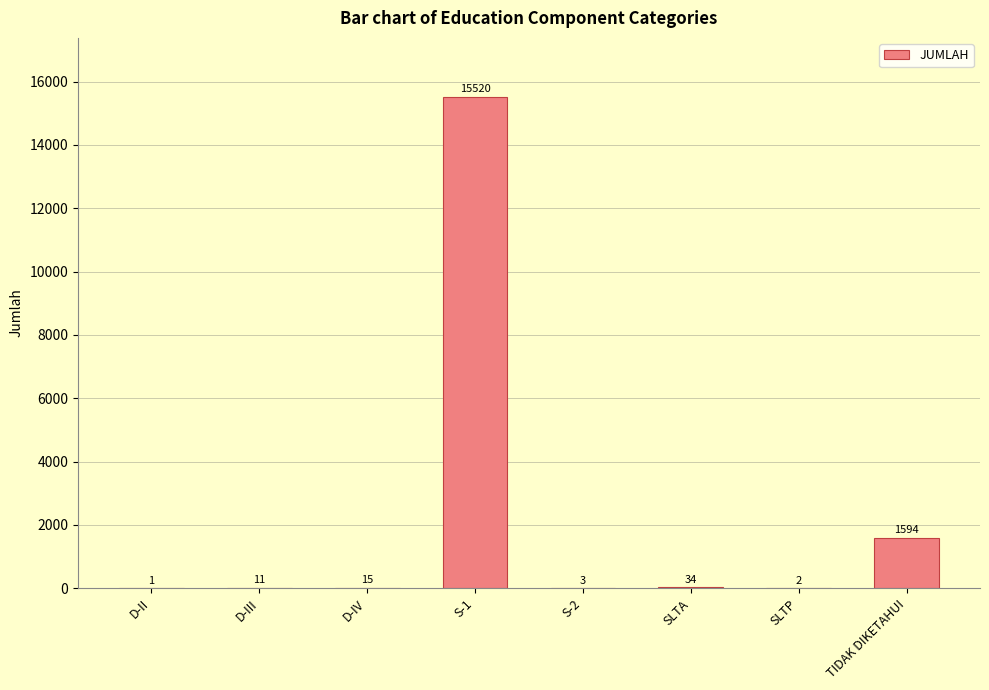

Reading left to right, list all the values displayed in this chart.

D-II=1	D-III=11	D-IV=15	S-1=15520	S-2=3	SLTA=34	SLTP=2	TIDAK DIKETAHUI=1594